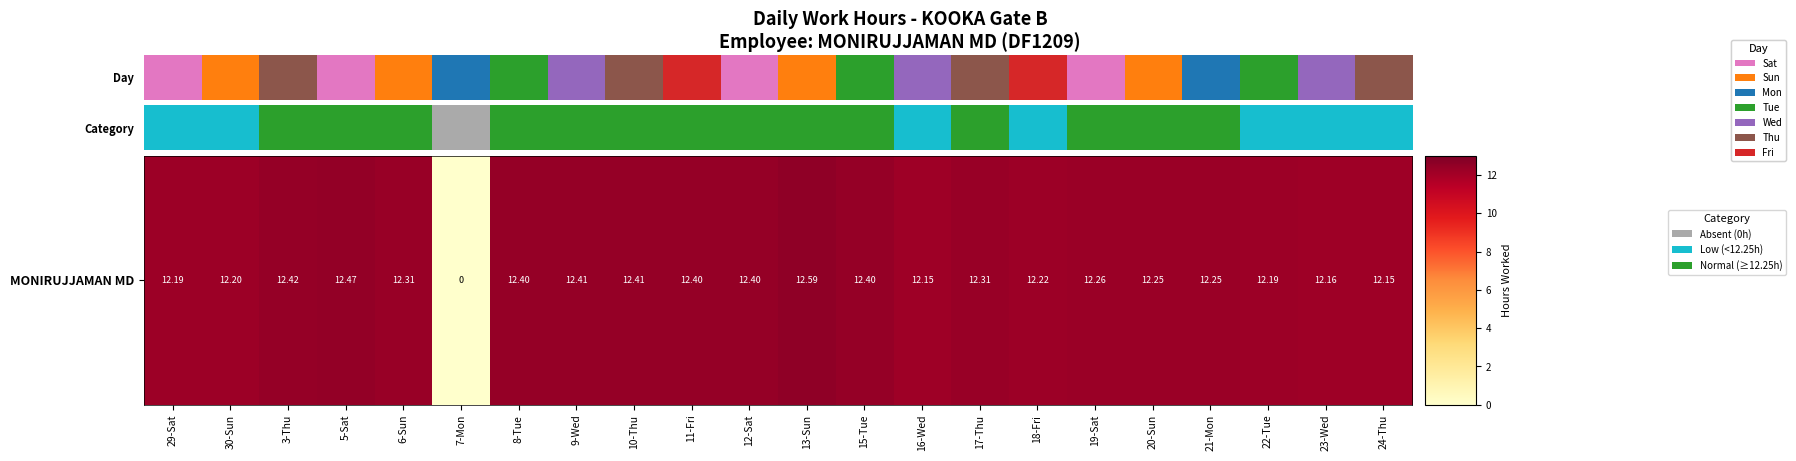

Which category has the highest value across all series?

13-Sun